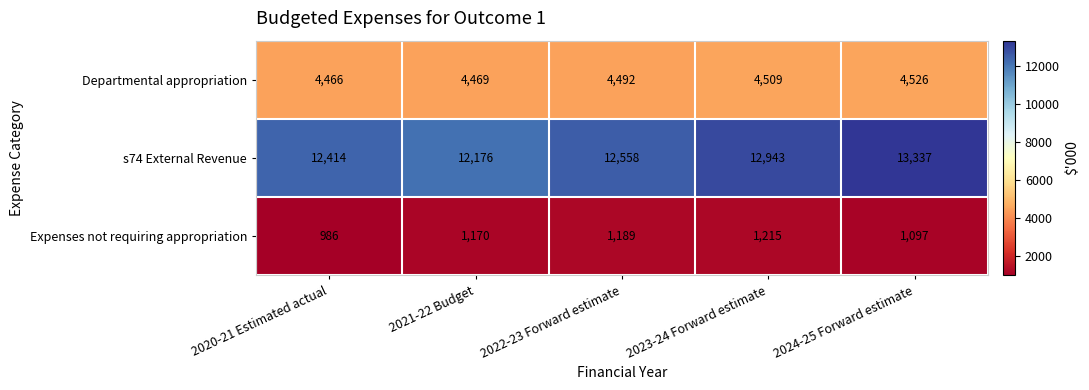

What is the greatest value displayed?

13337